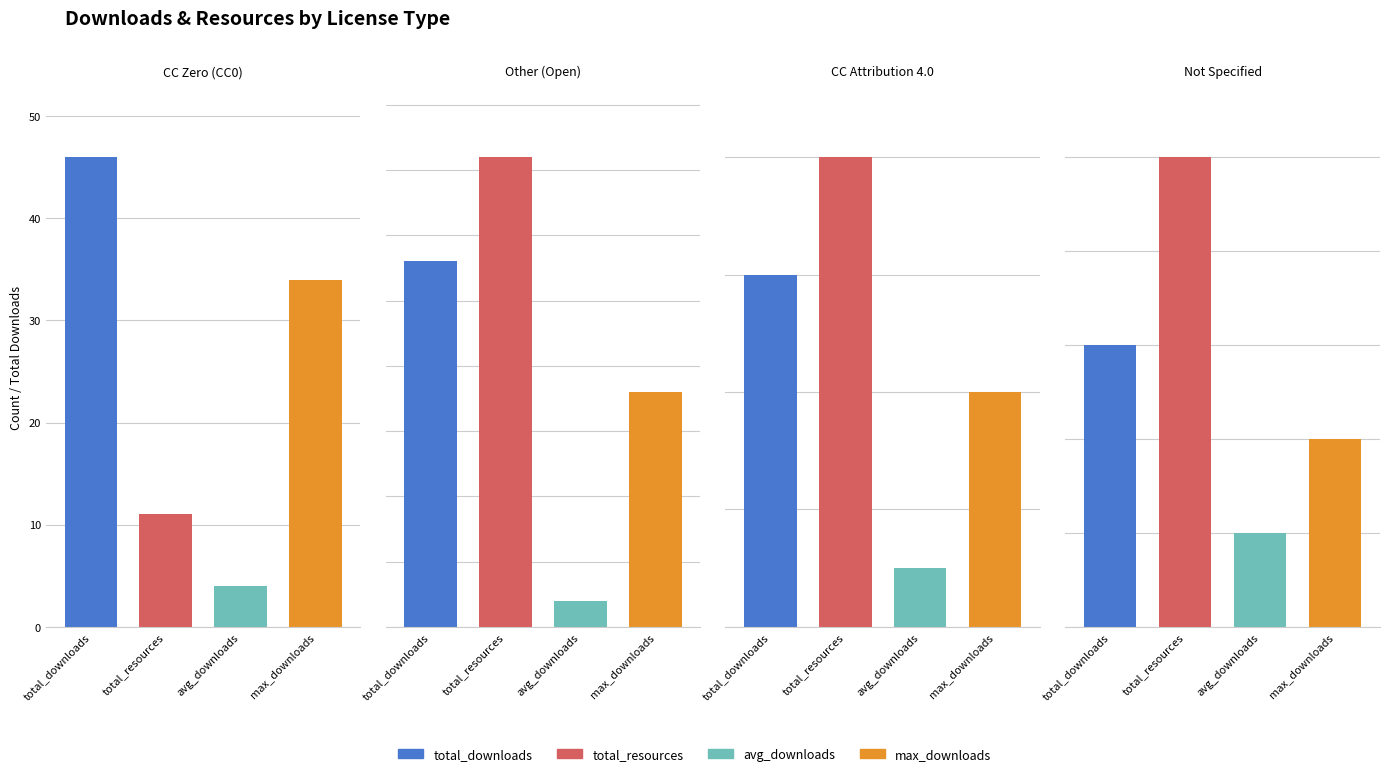

Is it true that avg_downloads equals 1 at Creative Commons Attribution 4.0?

True